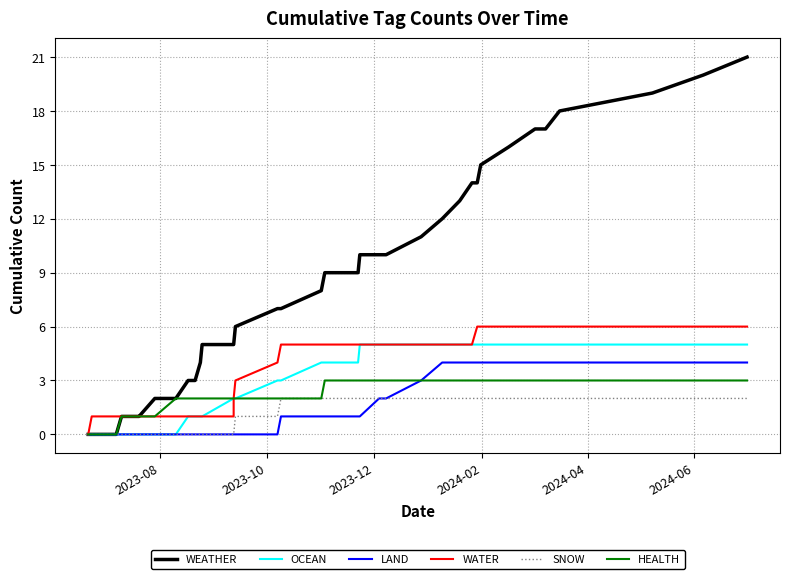

What is the greatest value displayed?

21